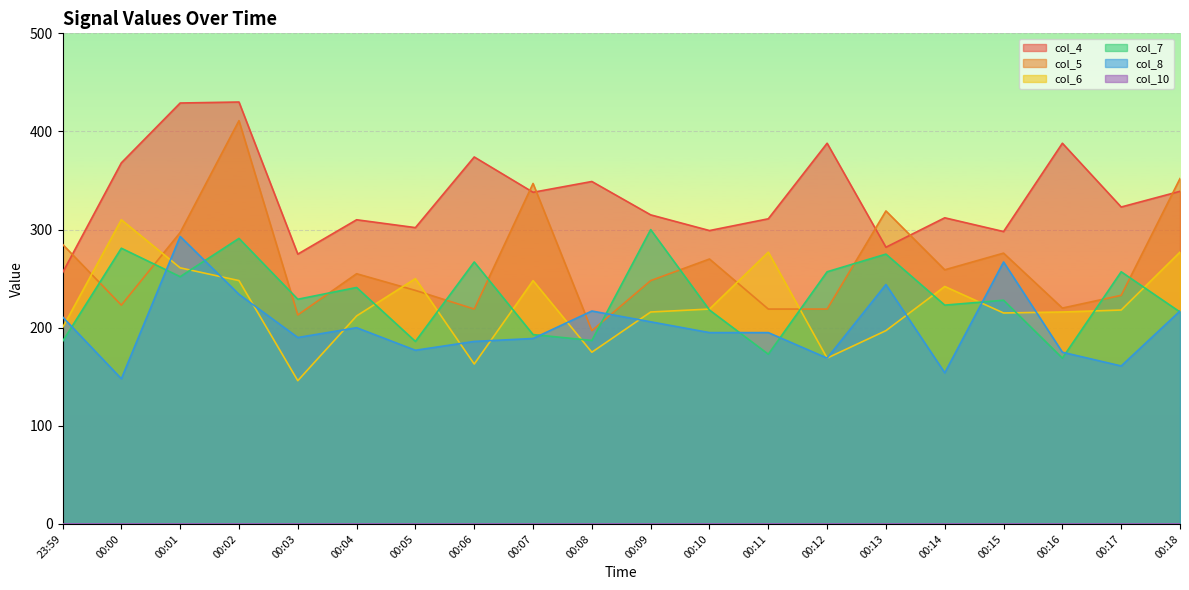

What position from the left is 00:05?

7